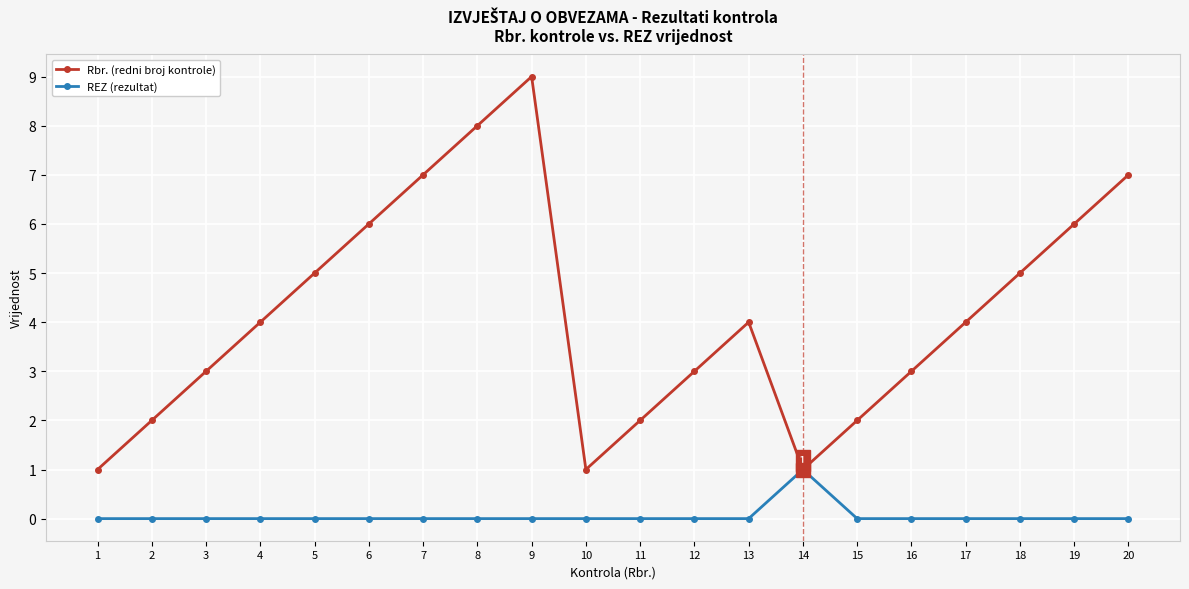

What is the total value across all series at 10?

1